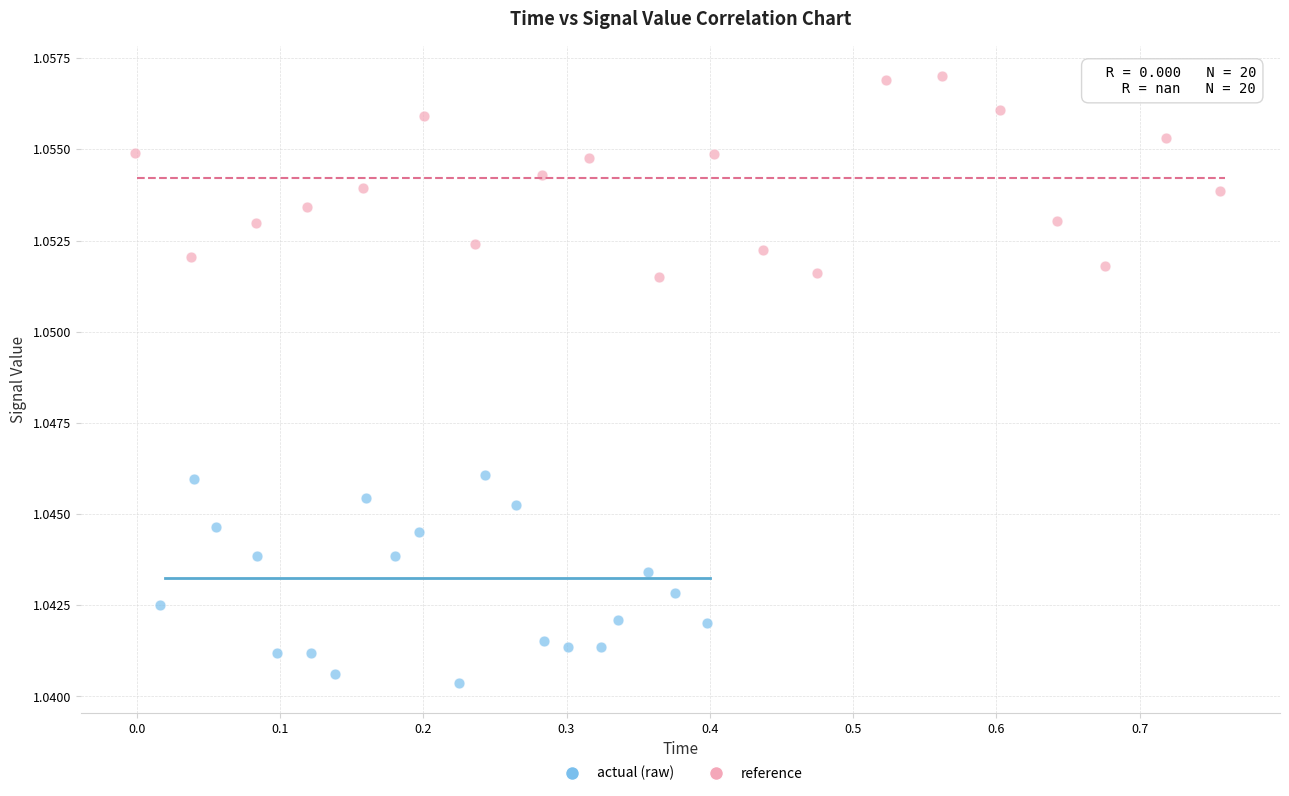

What are all the series names shown in the legend?

actual (raw), reference